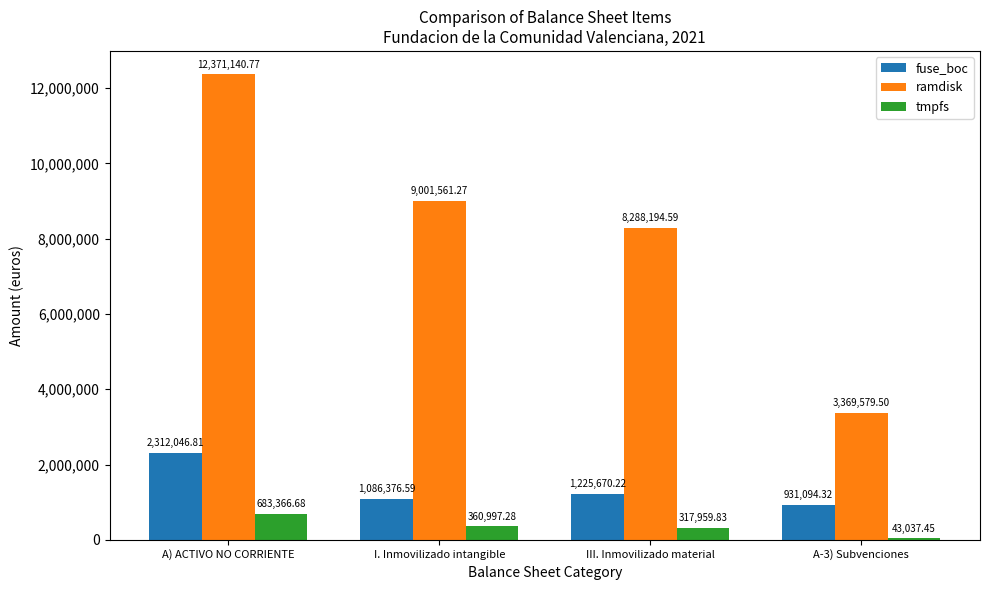

At how many categories does at least one series exceed 1540879?

4